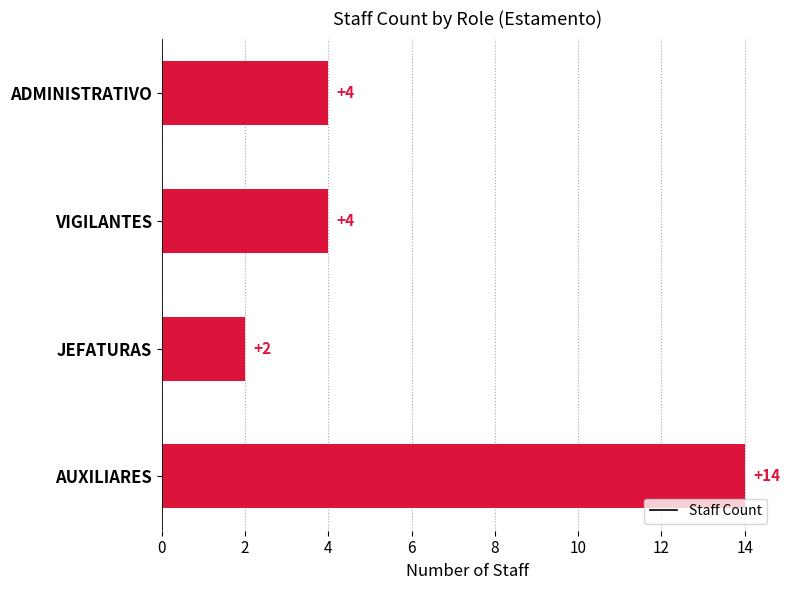

True or false: the data shows 3 at JEFATURAS.

False